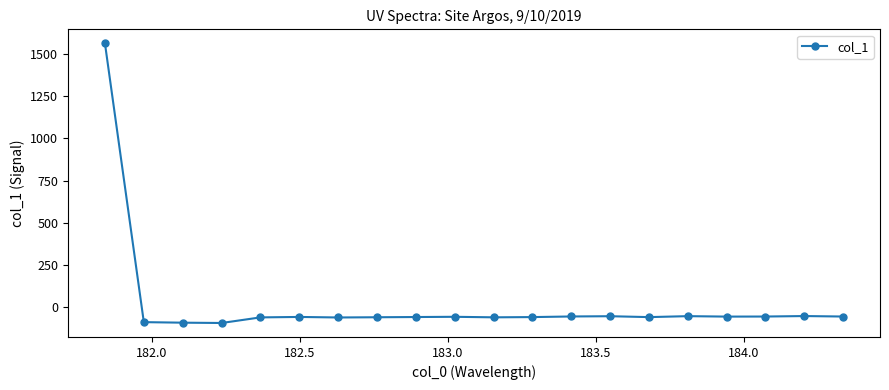

What is the minimum value shown in the chart?

-94.4